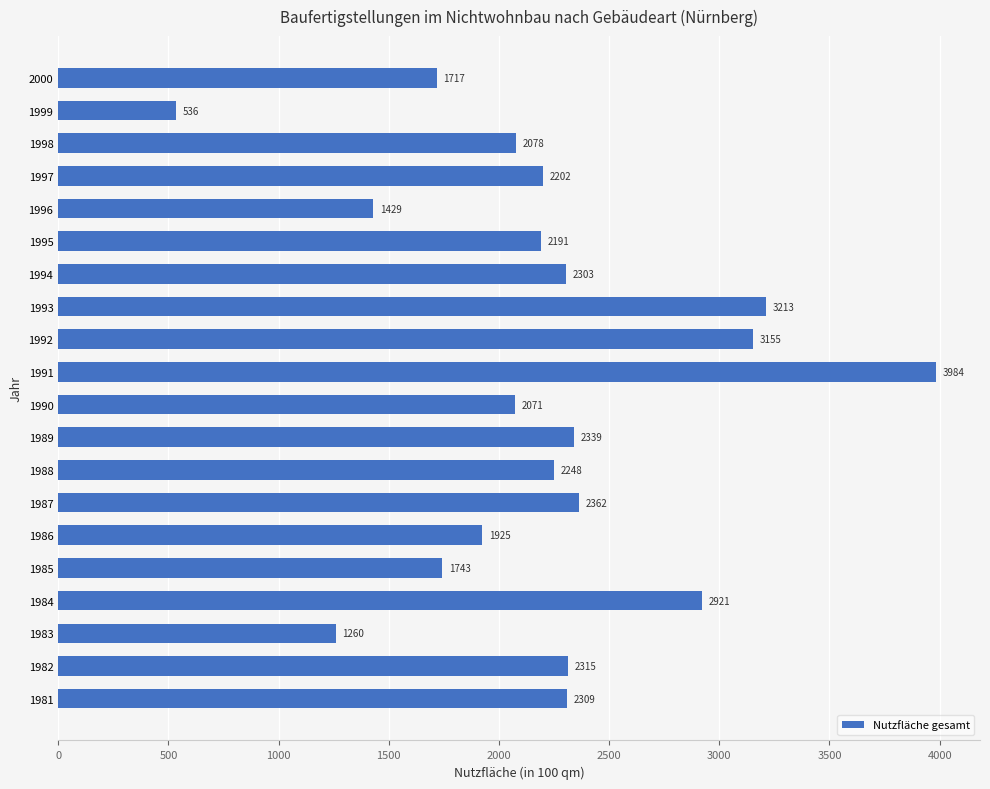

True or false: the data shows 3900 at 1987.

False